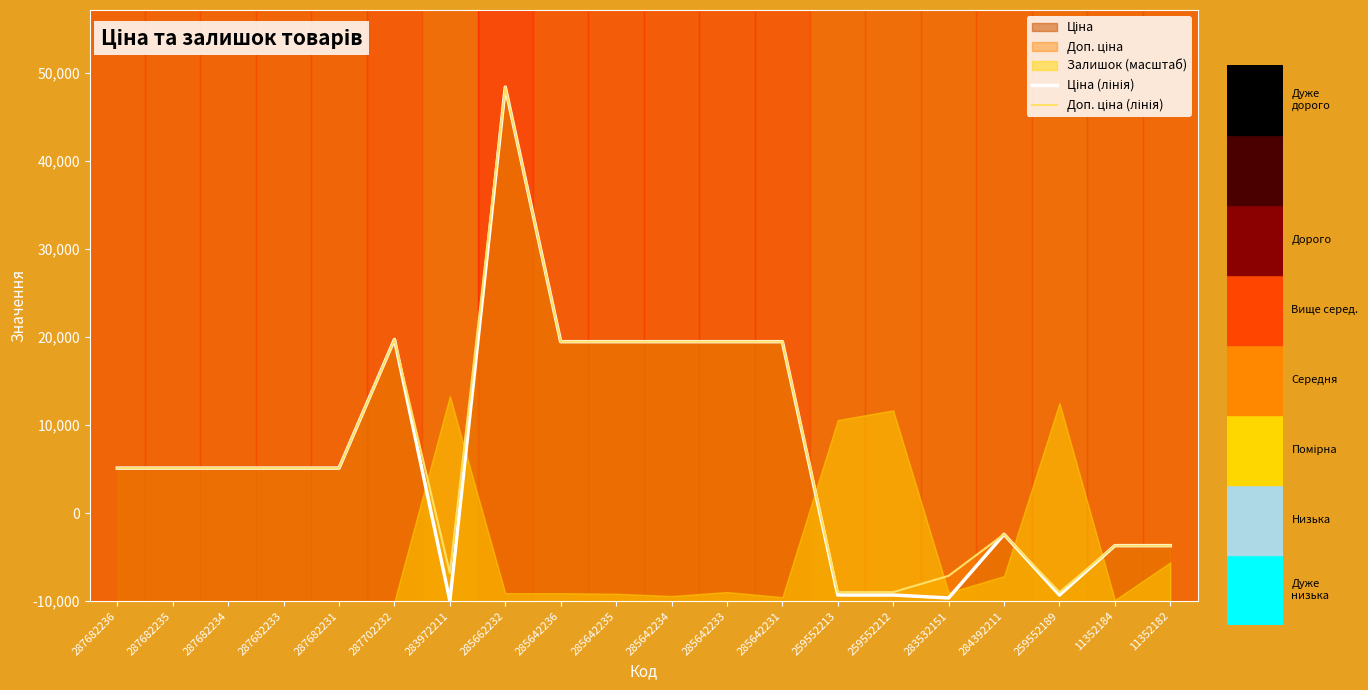

At which category is the sum across all series the highest?

285662232